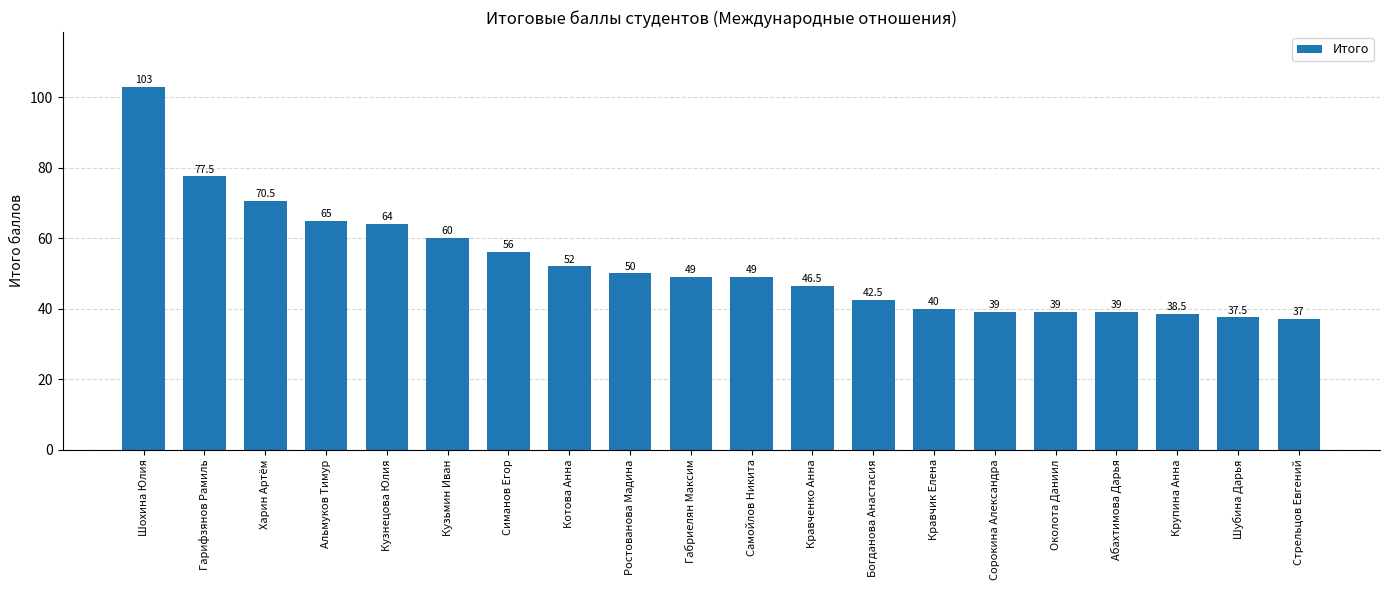

What is the approximate value at Сорокина Александра?

39.0